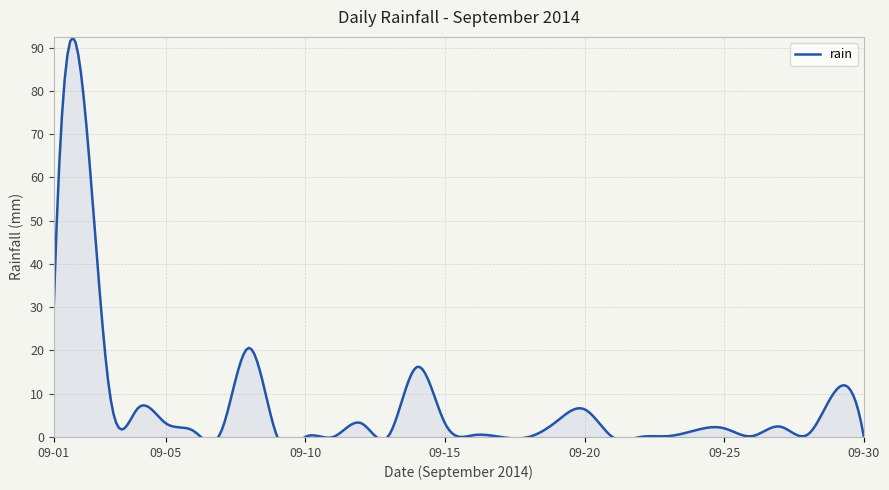

True or false: there are more than 0 points higher than both neighbors.

True